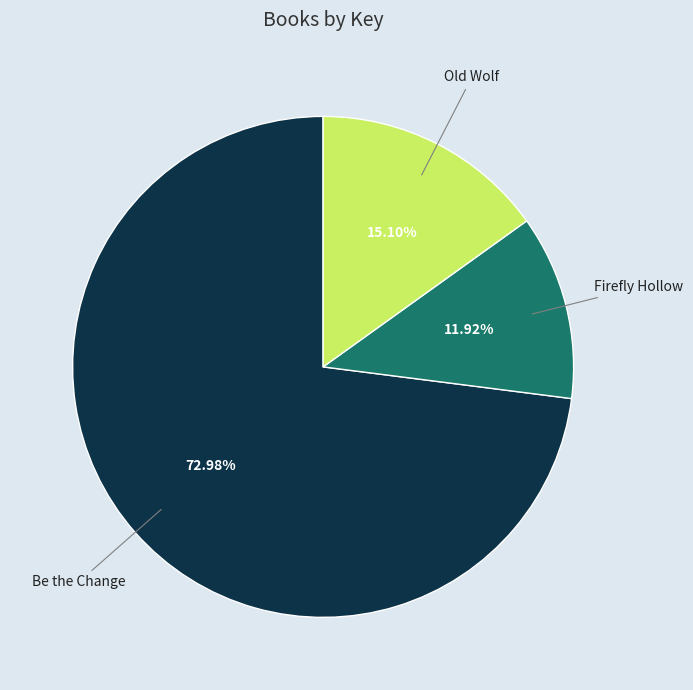

Is there a majority slice in this chart?

Yes